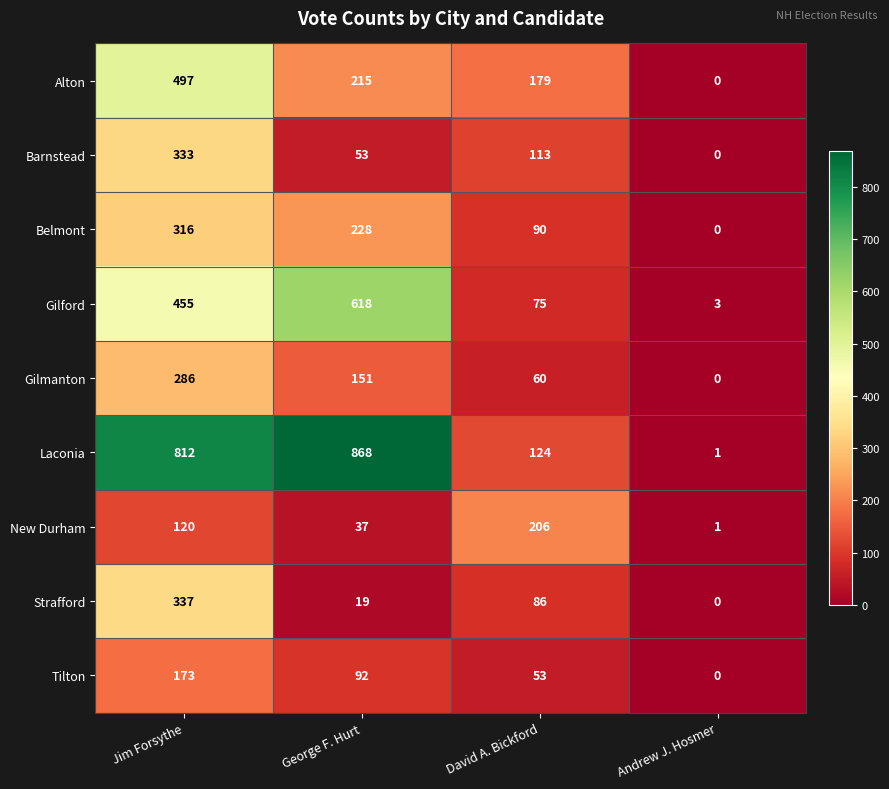

What is the sum of all Barnstead values?

499